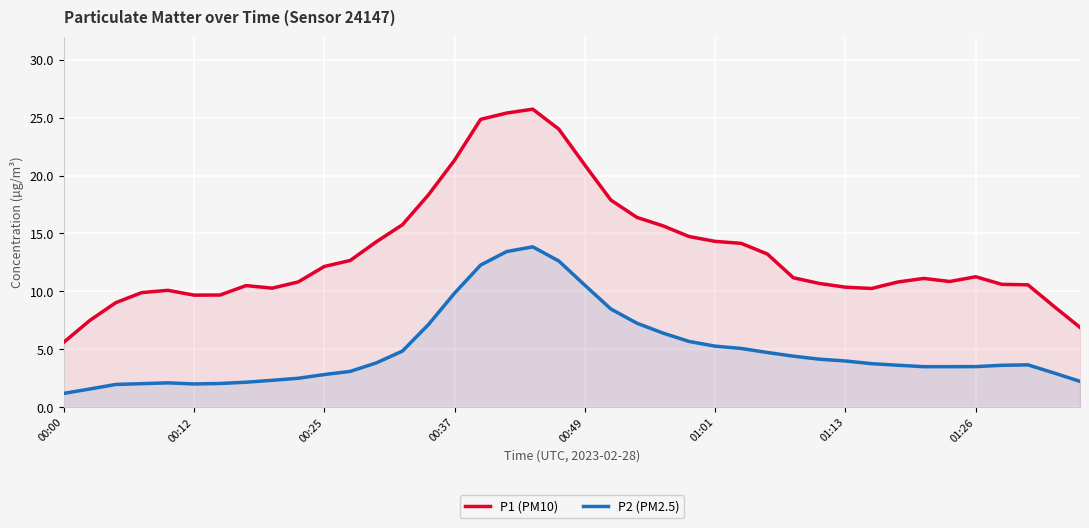

Which category has the lowest value in the P1 (PM10) series?

00:00